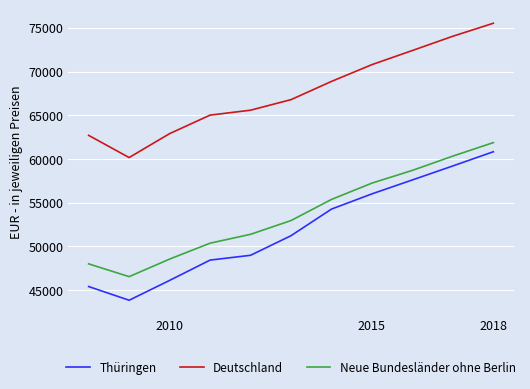

True or false: Thüringen has more than 1 points higher than both neighbors.

False